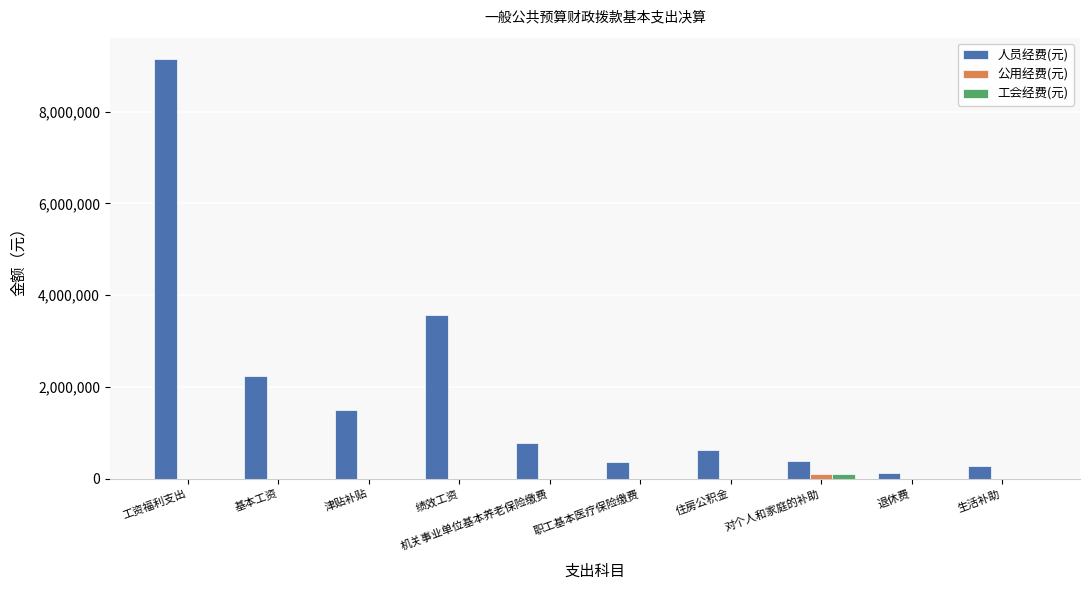

What is the sum of the 人员经费(元) values at 绩效工资 and 生活补助?

3855377.0